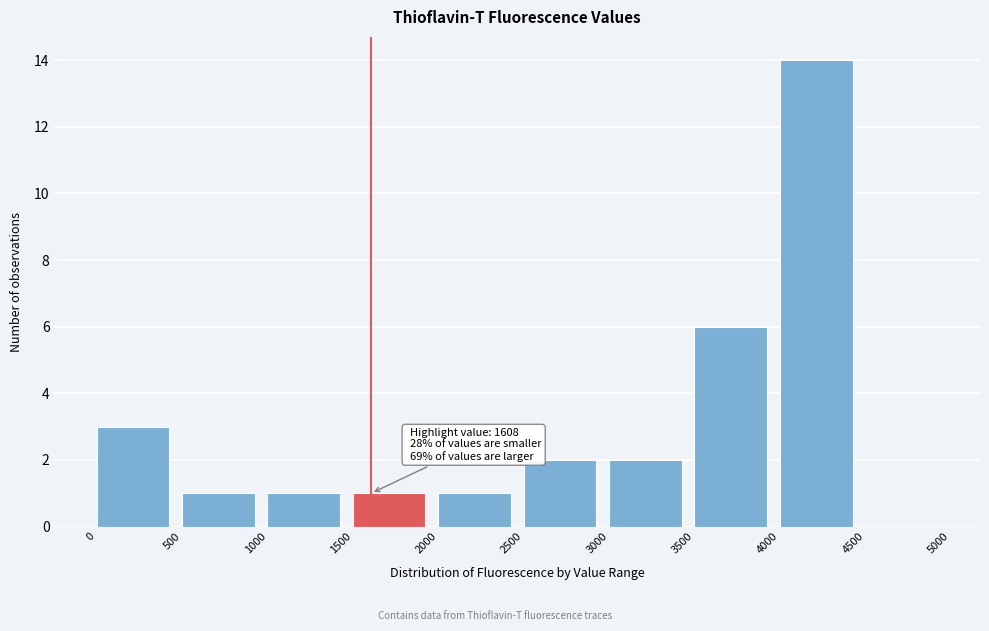

Which range on the x-axis has the tallest bar?

4000 to 4500